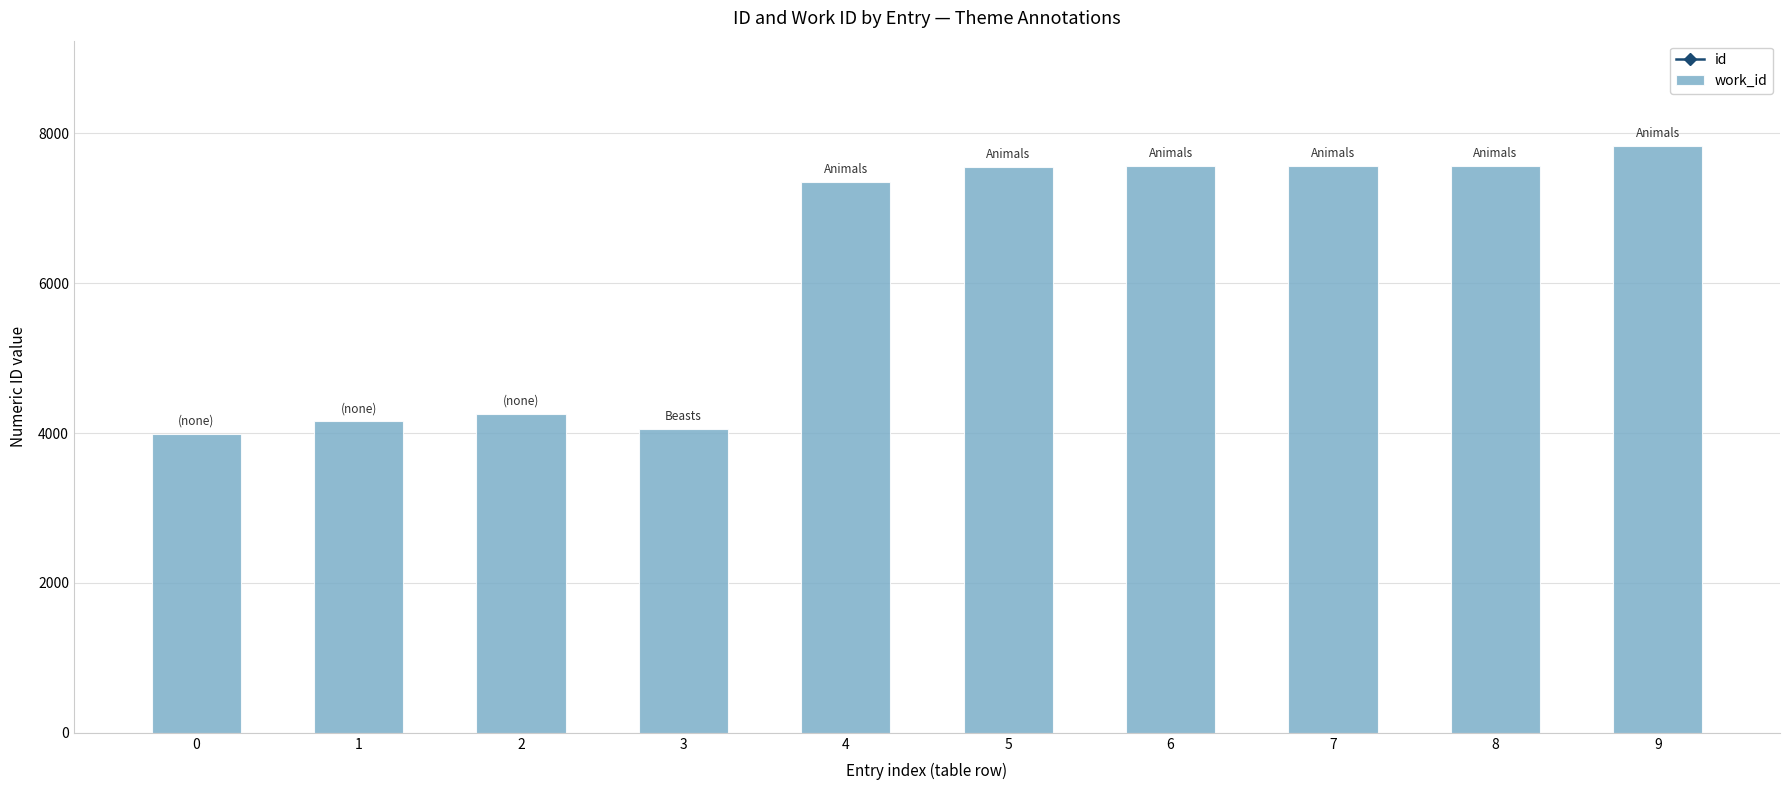

Does the chart contain any negative values?

No